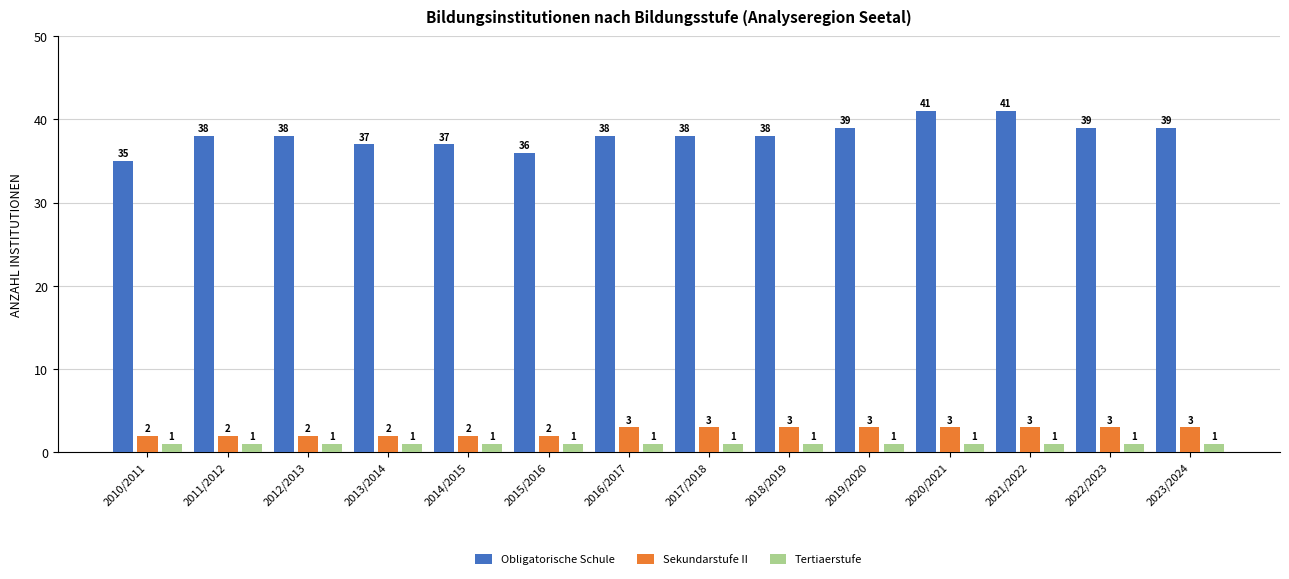

What is the difference between the second highest and second lowest values in the Obligatorische Schule series?

5